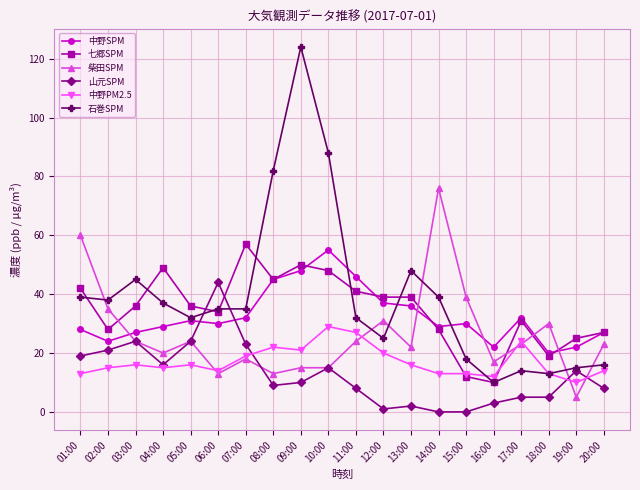

Reading left to right, what are all the values shown in this chart?

中野SPM: 28	24	27	29	31	30	32	45	48	55	46	37	36	29	30	22	32	20	22	27
七郷SPM: 42	28	36	49	36	34	57	45	50	48	41	39	39	28	12	10	31	19	25	27
柴田SPM: 60	35	24	20	24	13	18	13	15	15	24	31	22	76	39	17	23	30	5	23
山元SPM: 19	21	24	16	24	44	23	9	10	15	8	1	2	0	0	3	5	5	14	8
中野PM2.5: 13	15	16	15	16	14	19	22	21	29	27	20	16	13	13	12	24	13	10	14
石巻SPM: 39	38	45	37	32	35	35	82	124	88	32	25	48	39	18	10	14	13	15	16